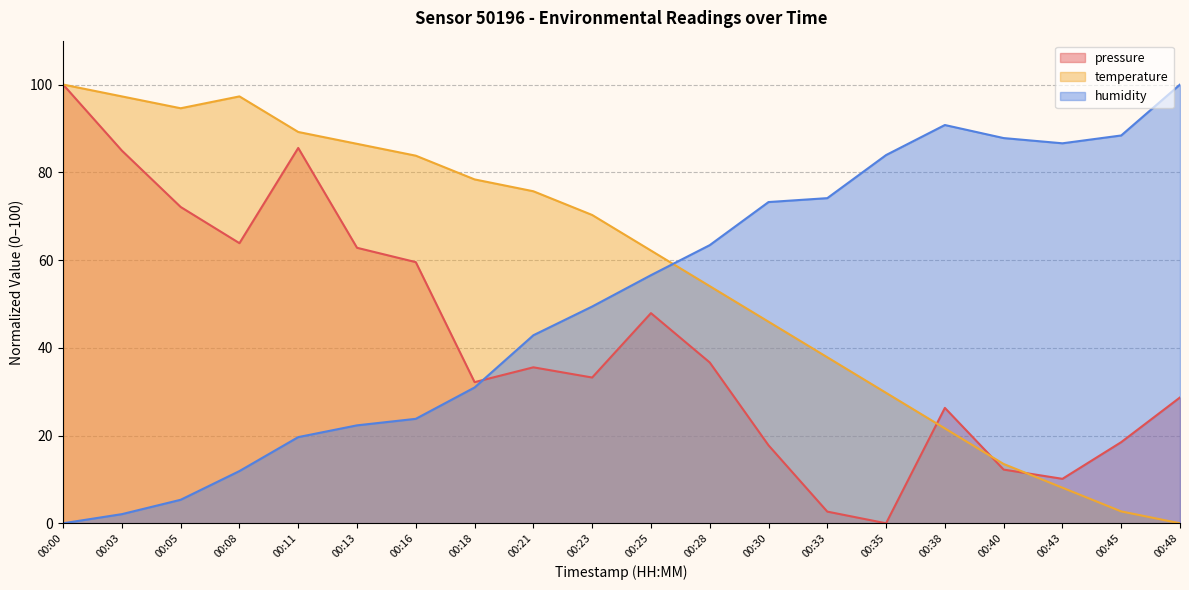

At which category does pressure reach its first local peak?

00:11